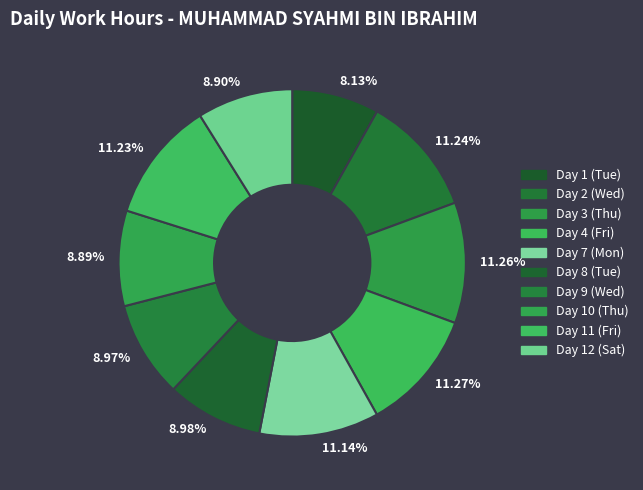

To the nearest percent, what portion does Day 11 (Fri) represent?

11%